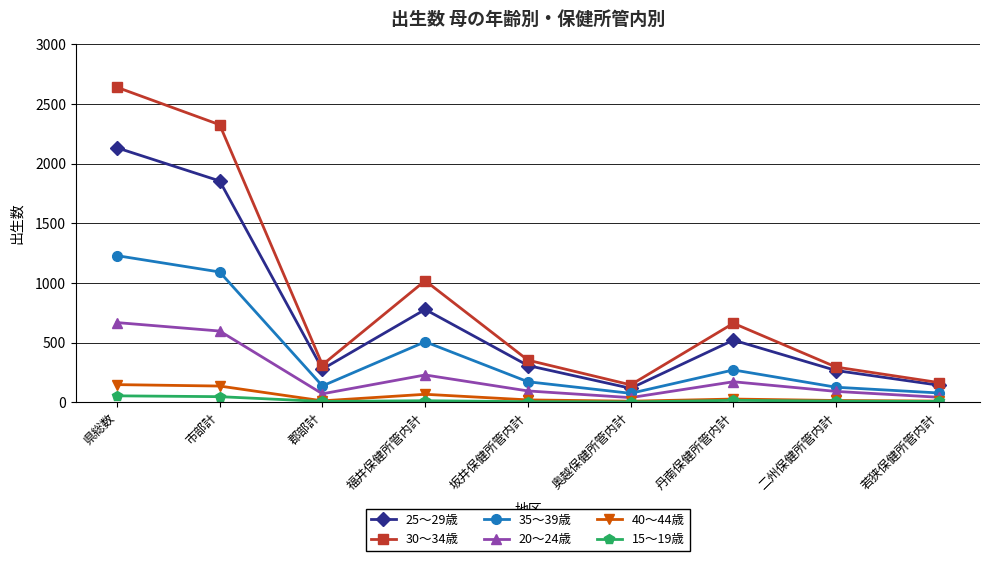

What is the highest value of the 15～19歳 series?

54